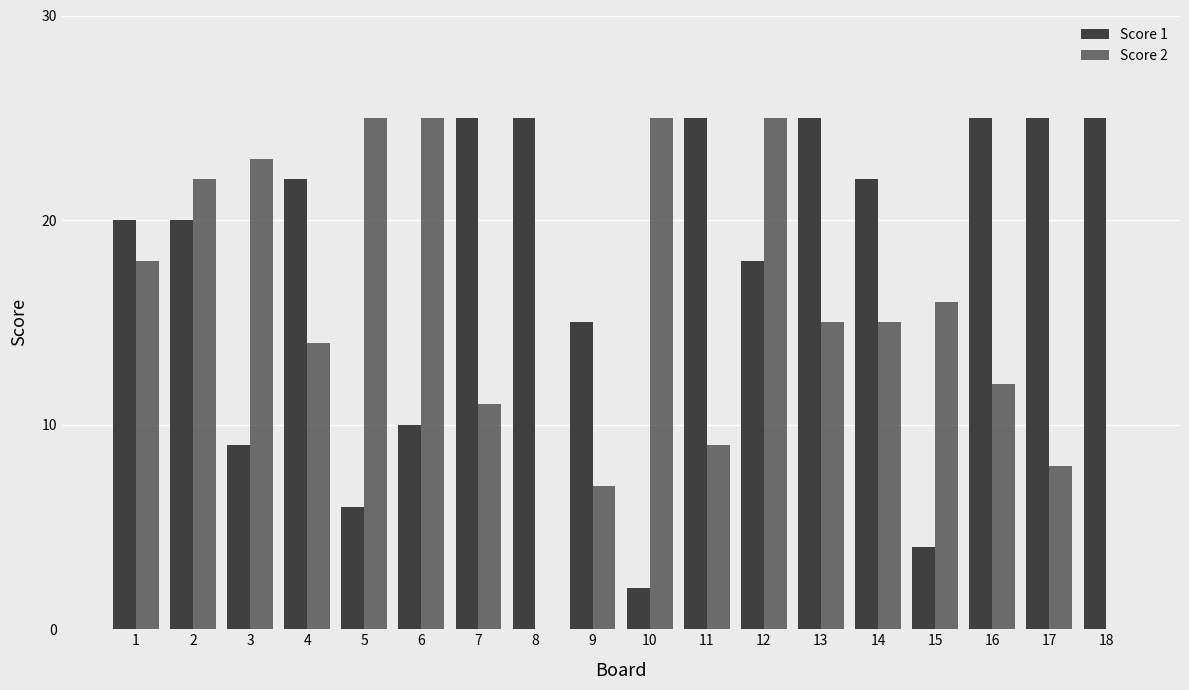

How many series are shown in this chart?

2